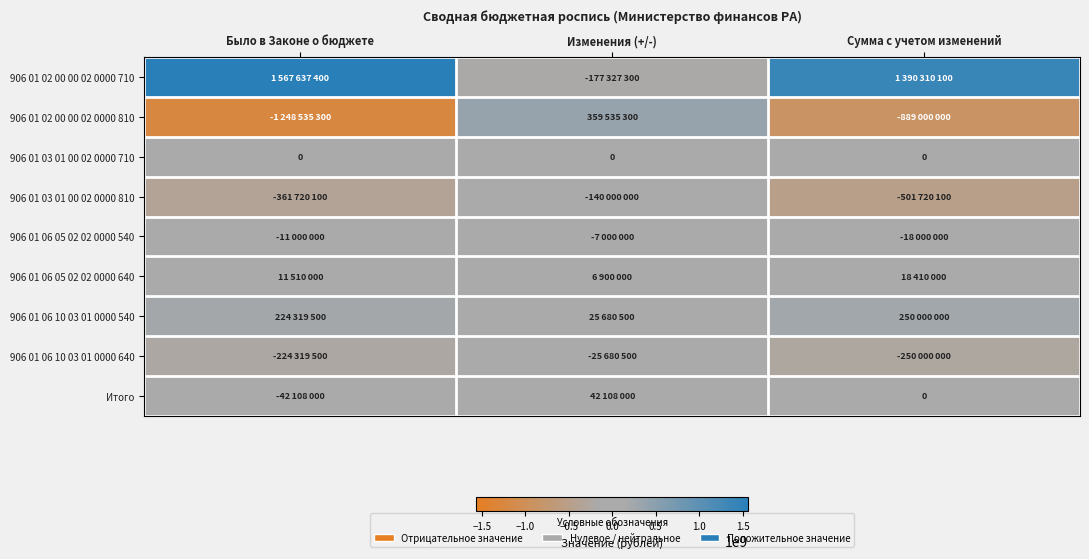

Between Было в Законе о бюджете and Изменения (+/-), which is larger?

Было в Законе о бюджете